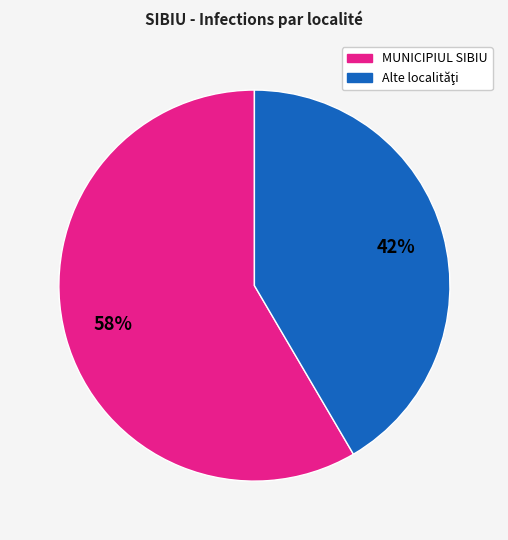

To the nearest percent, what is the average slice percentage?

50%